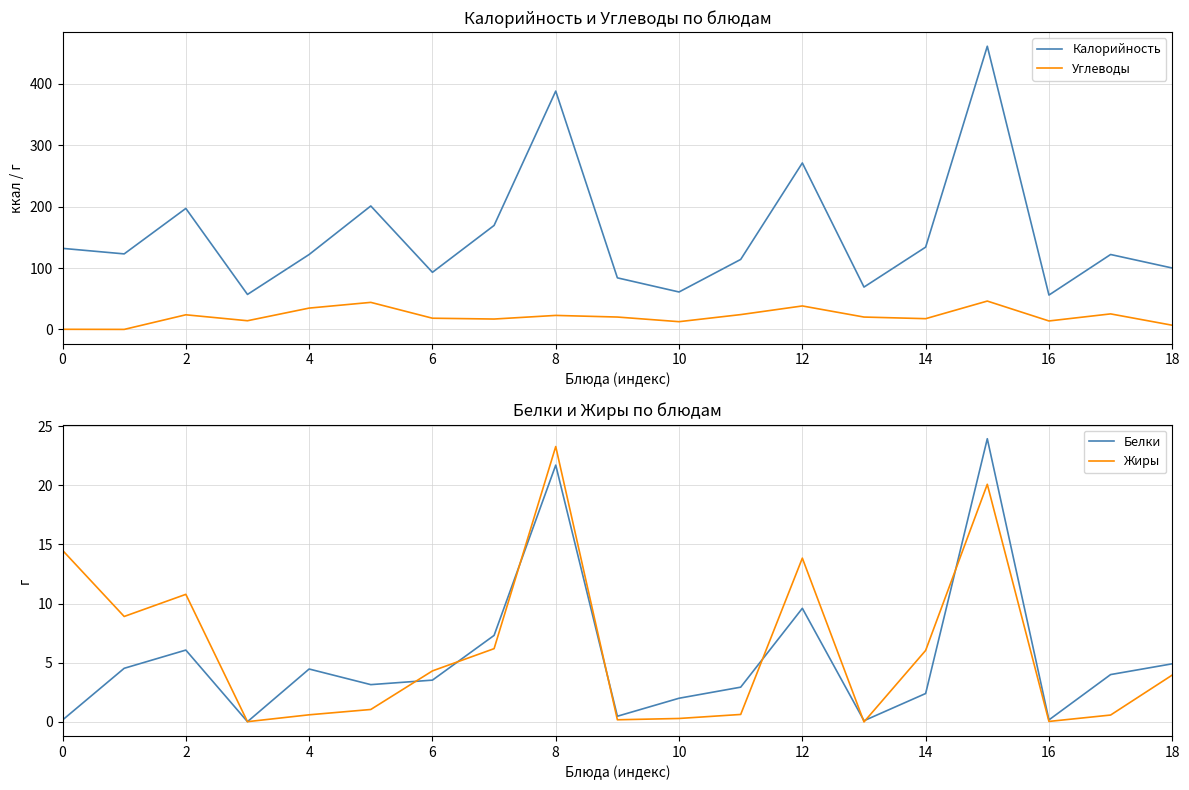

At which category is the sum across all series the highest?

15